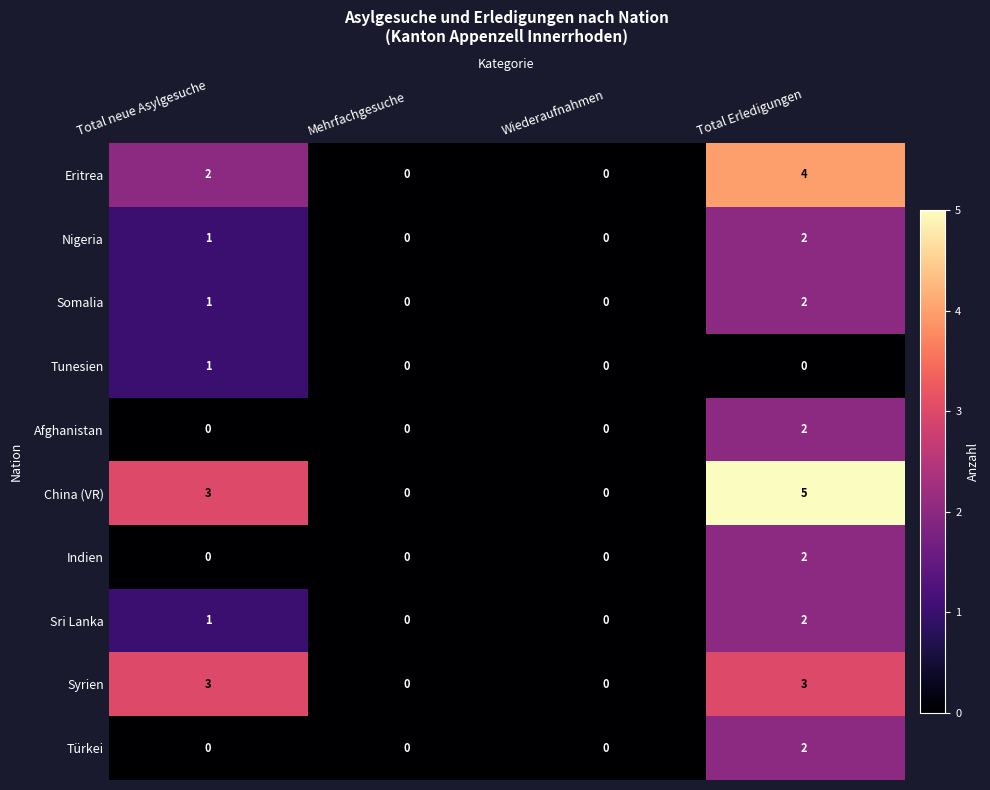

What is the sum of all Somalia values?

3